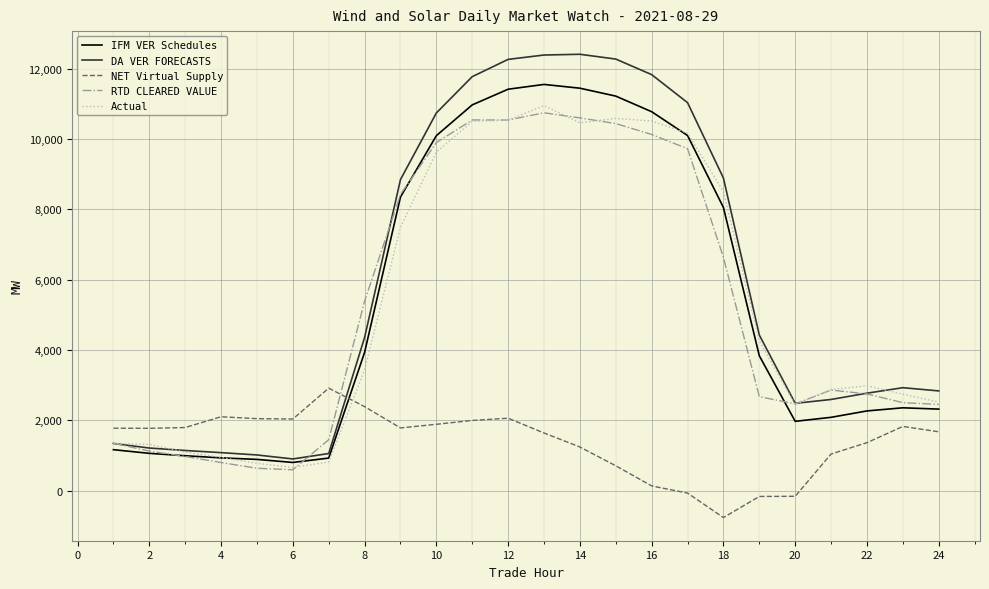

Which series has the largest range (max minus min)?

DA VER FORECASTS